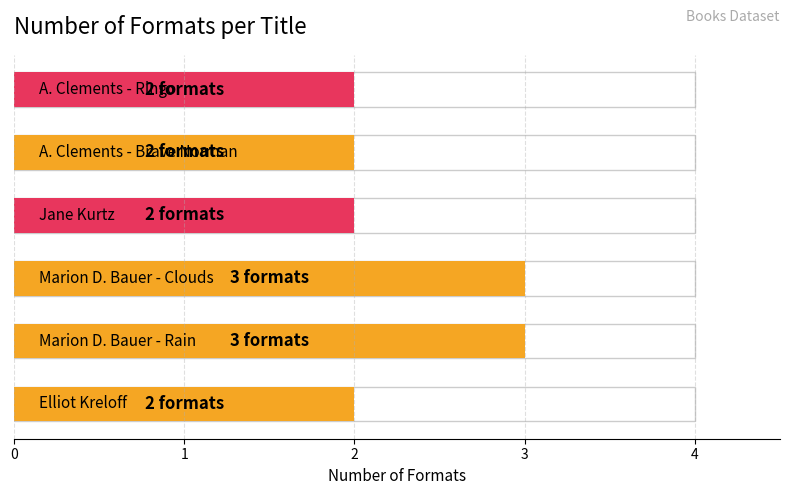

What is the difference between the maximum and minimum values?

1